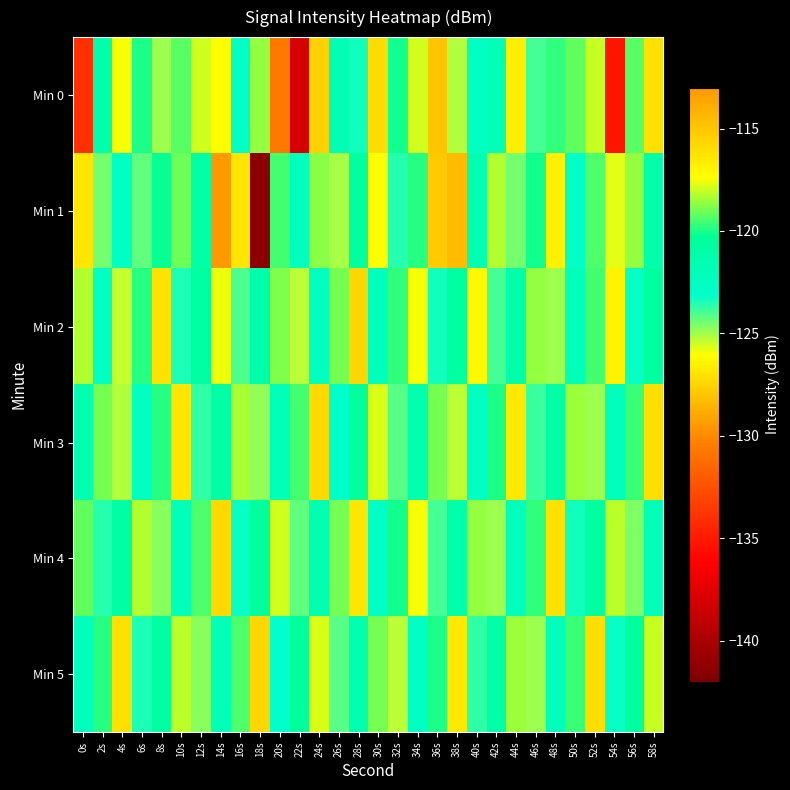

At 12s, list the series in order from smallest to largest.

Min 5, Min 3, Min 1, Min 2, Min 4, Min 0